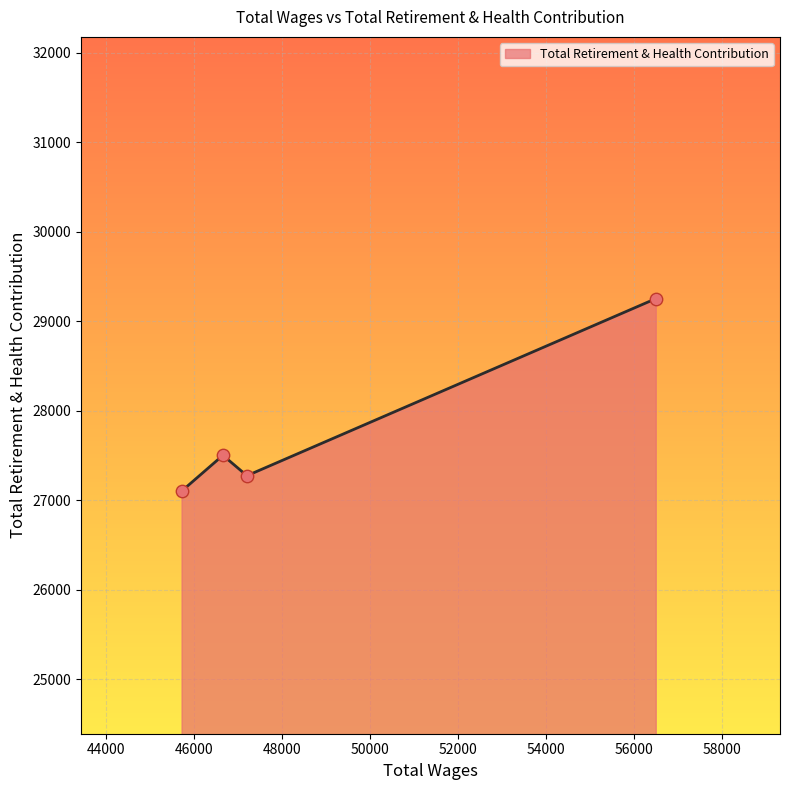

What is the average value?

27782